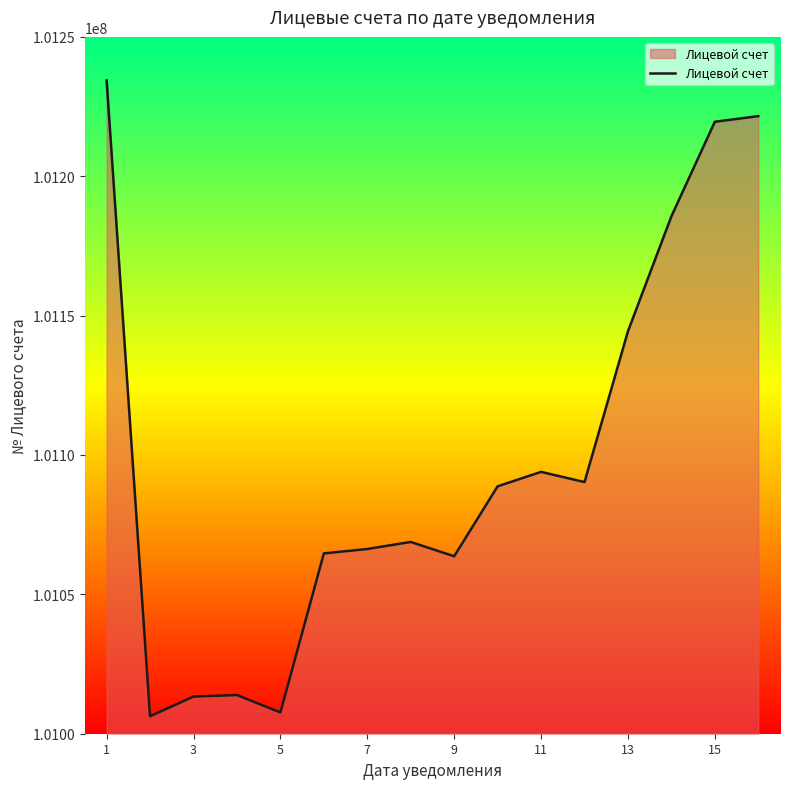

What is the smallest value displayed?

101006256